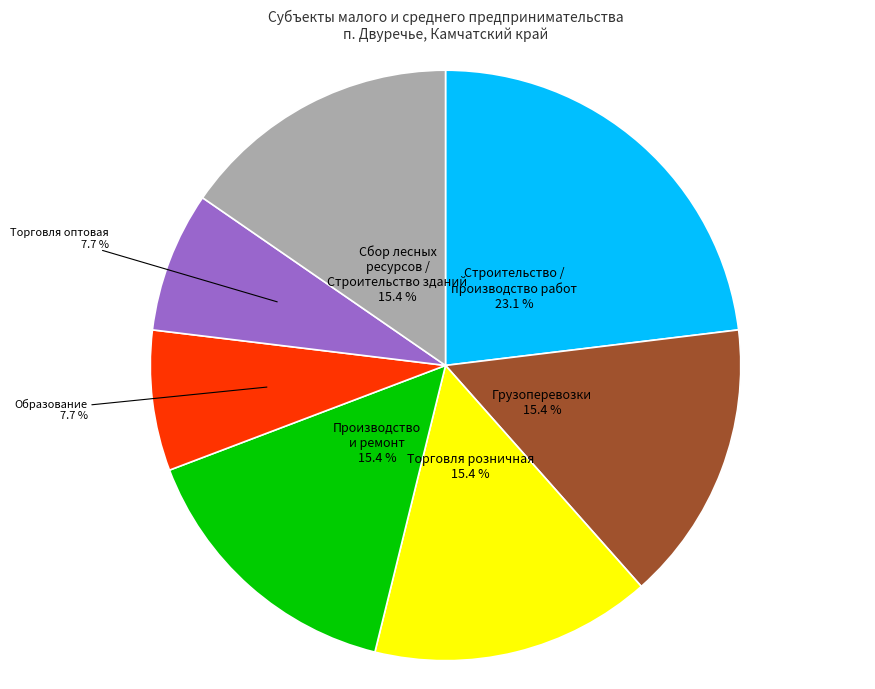

Does any single category account for the majority?

No